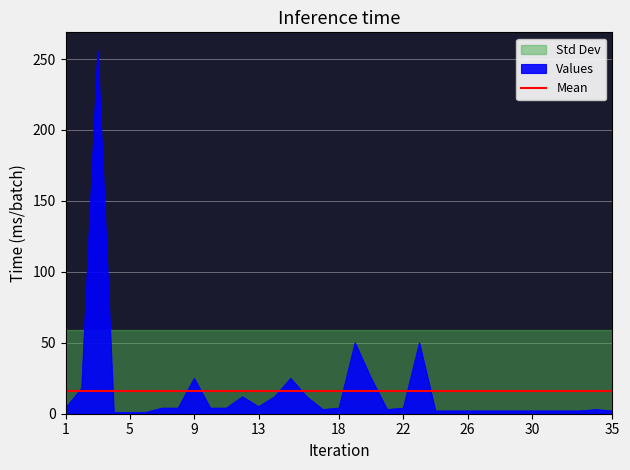

What is the sum of the values at 31 and 1?

6